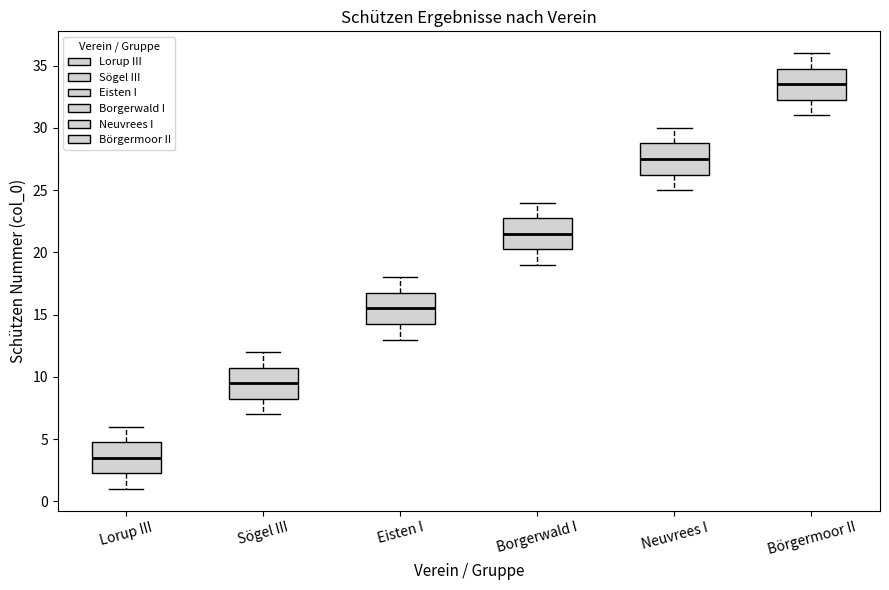

Reading left to right, transcribe this box plot: for each box, give where its median line is, the range the box spans, and where its two whiskers end, as read against the y-axis. The values are not printed on the chart, so give them approximately, as read against the axis.

Lorup III: median 3.5, box 2.5 to 5.0, whiskers 1.0 to 6.0
Sögel III: median 9.5, box 8.5 to 11.0, whiskers 7.0 to 12.0
Eisten I: median 15.5, box 14.5 to 17.0, whiskers 13.0 to 18.0
Borgerwald I: median 21.5, box 20.5 to 23.0, whiskers 19.0 to 24.0
Neuvrees I: median 27.5, box 26.5 to 29.0, whiskers 25.0 to 30.0
Börgermoor II: median 33.5, box 32.5 to 35.0, whiskers 31.0 to 36.0